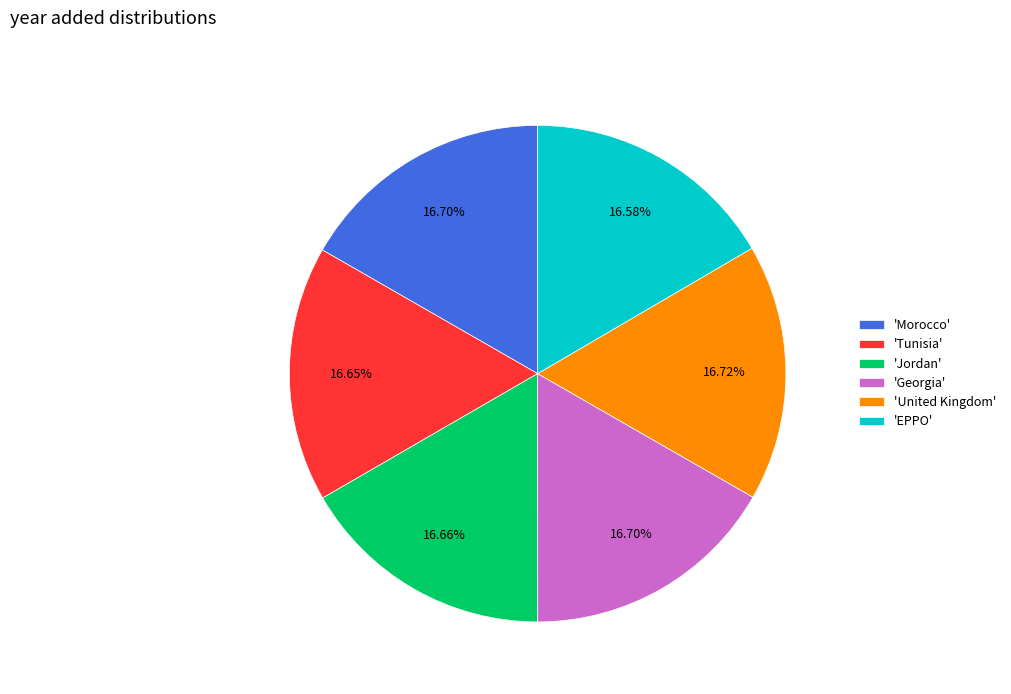

How many segments does this pie chart have?

6